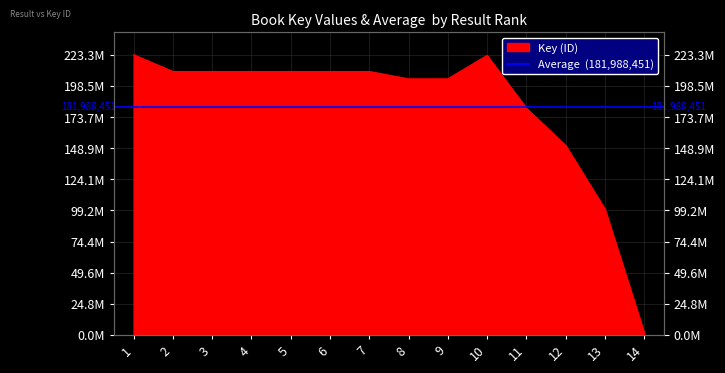

How many lines are shown in the chart?

1